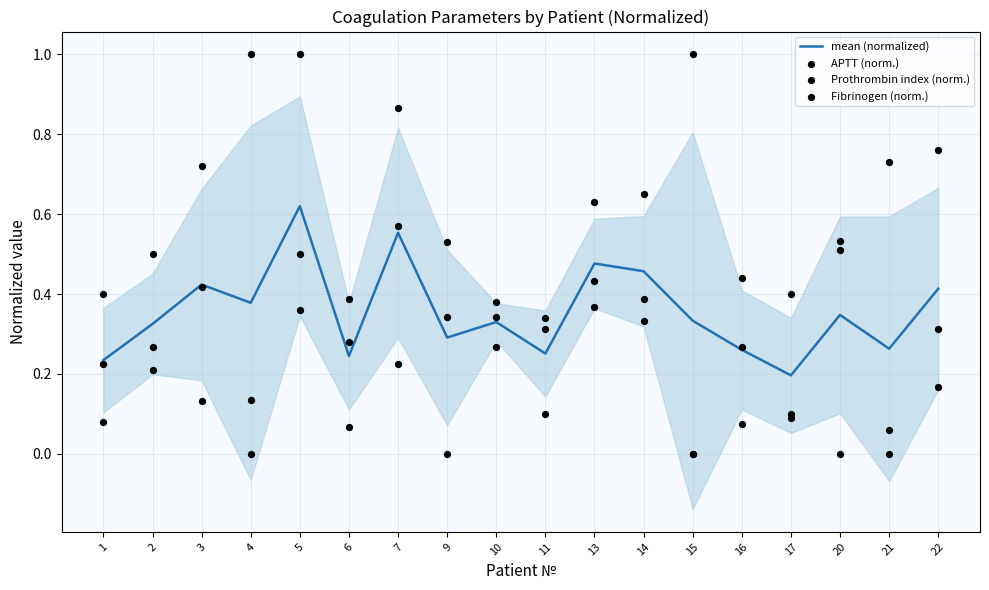

Which series has the widest spread of Y values?

APTT (norm.)